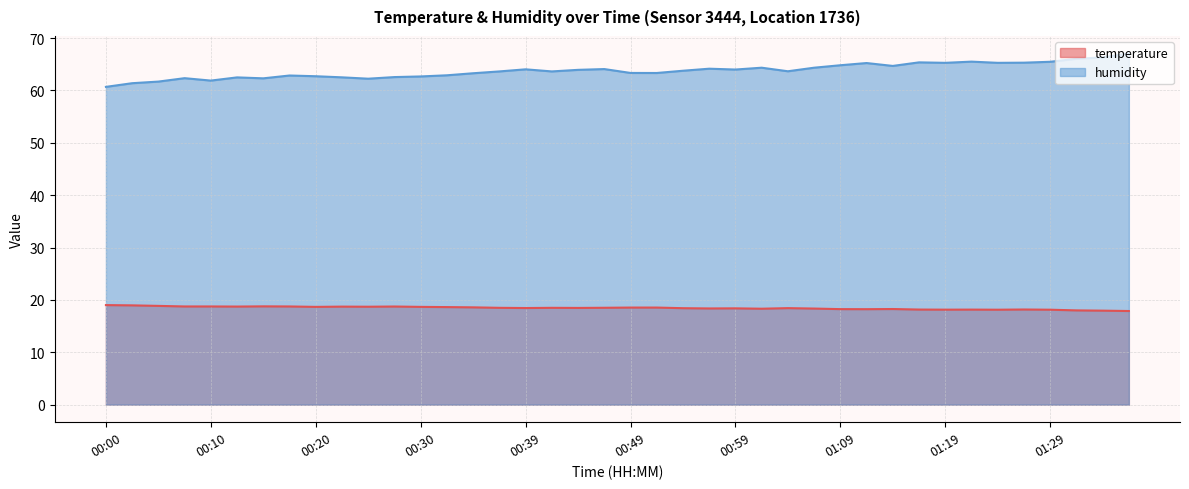

How many interior local peaks does the temperature series have?

9